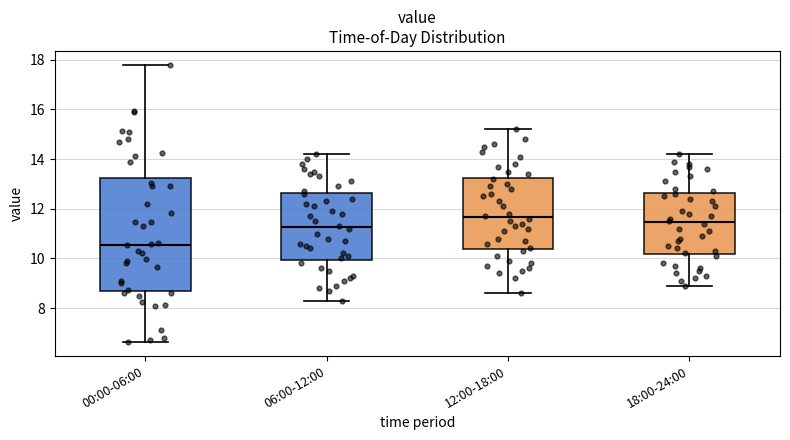

Reading left to right, read every box against the y-axis: the position of its median line, the range the box covers, and the ends of its whiskers. The values are not printed on the chart, so give them approximately, as read against the axis.

00:00-06:00: median 10.6, box 8.6 to 13.2, whiskers 6.6 to 17.8
06:00-12:00: median 11.2, box 10.0 to 12.6, whiskers 8.4 to 14.2
12:00-18:00: median 11.6, box 10.4 to 13.2, whiskers 8.6 to 15.2
18:00-24:00: median 11.4, box 10.2 to 12.6, whiskers 9.0 to 14.2